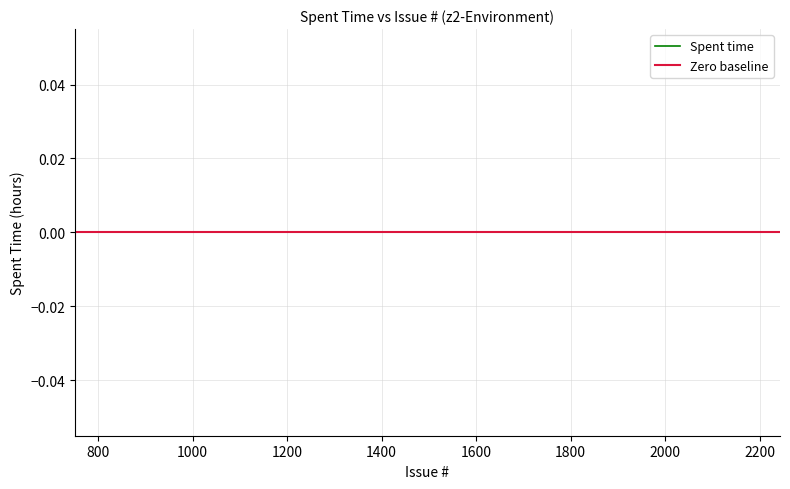

Which category has the lowest value across all series?

2170